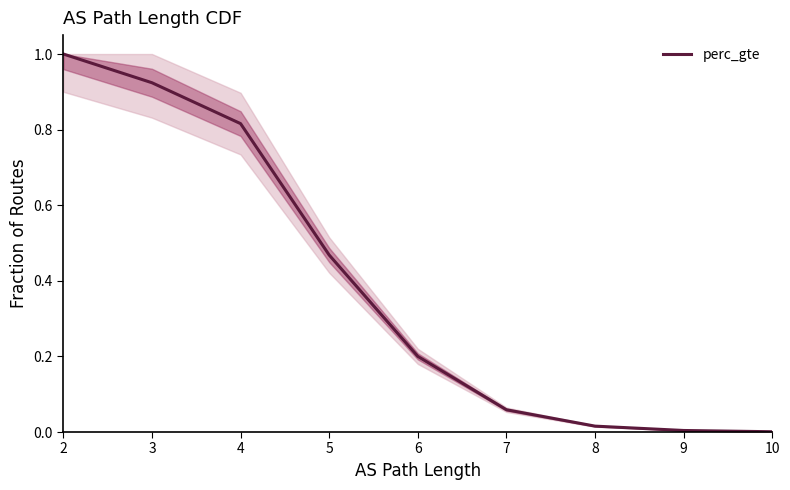

The chart shows a value of 0.9 at 3. True or false?

True